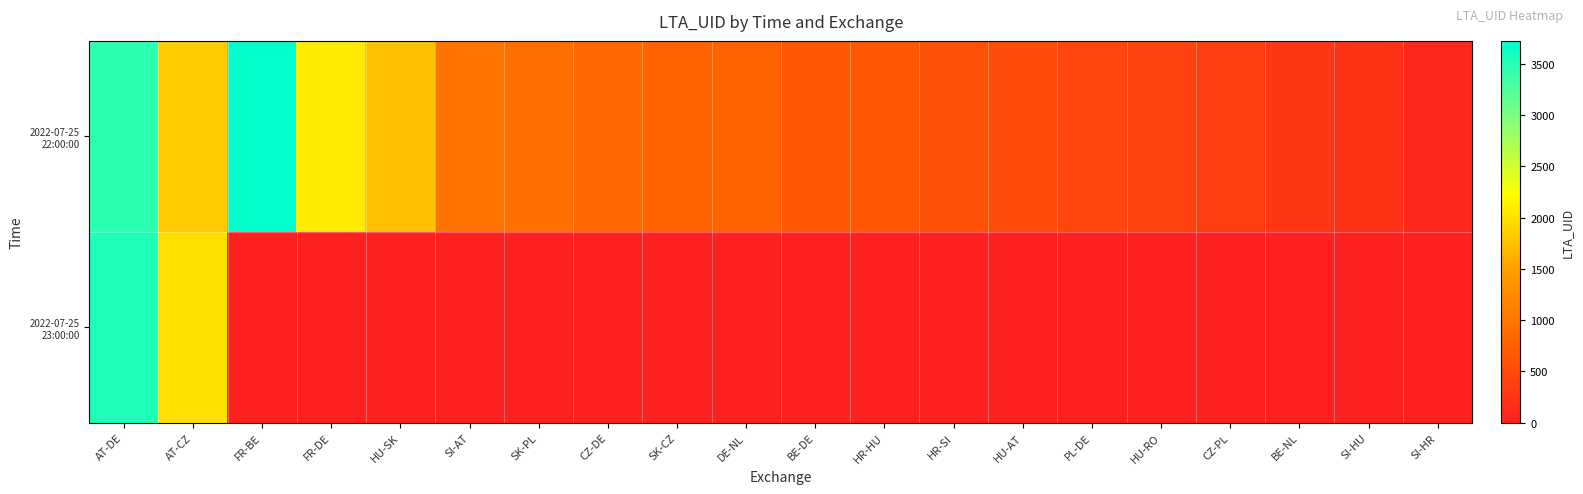

Between HU-SK and HU-AT, which is larger?

HU-SK